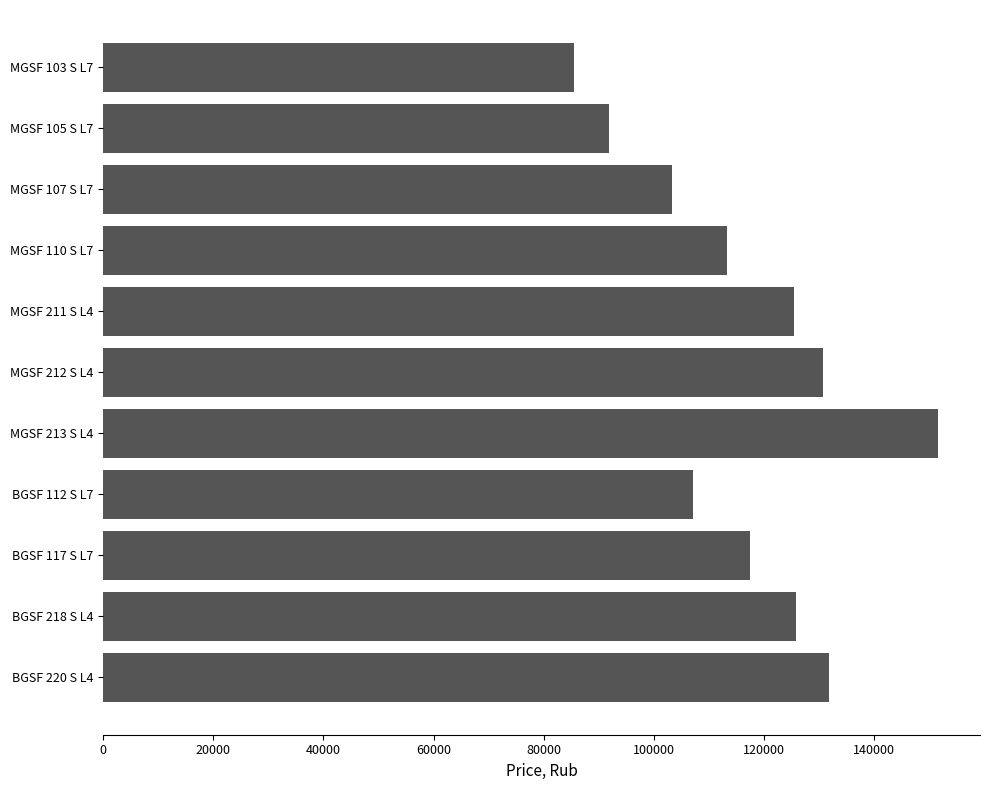

What is the label of the 10th bar from the top?

BGSF 218 S L4